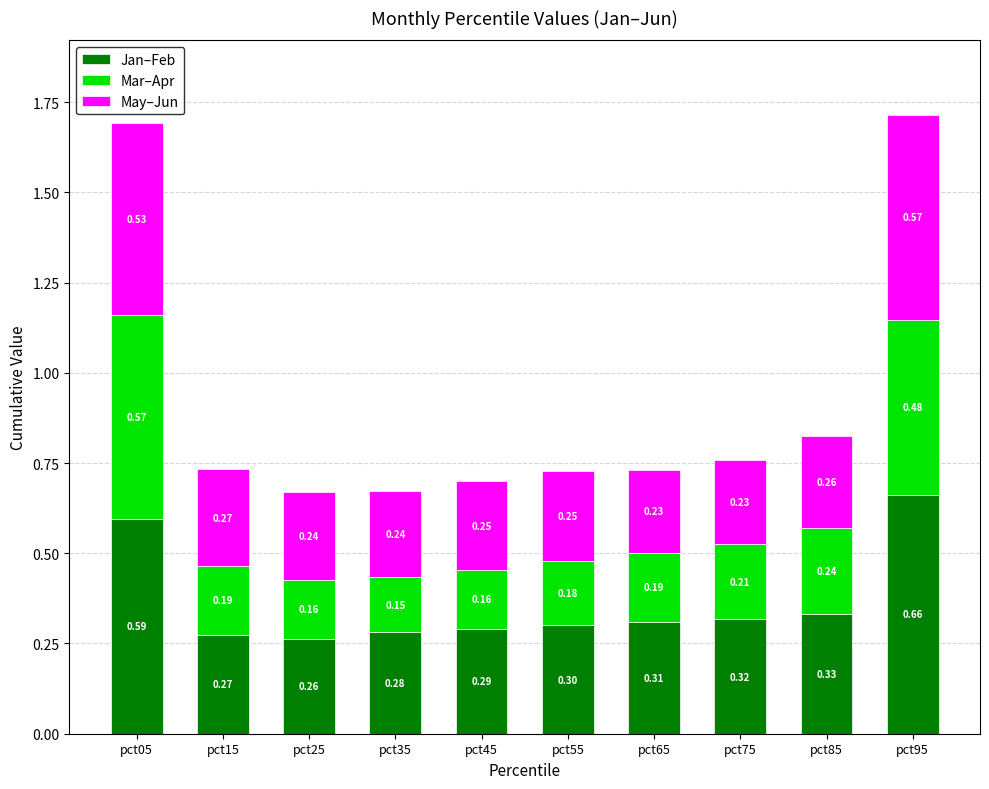

What is the value of the Jan–Feb bar at the 6th from the left?

0.3